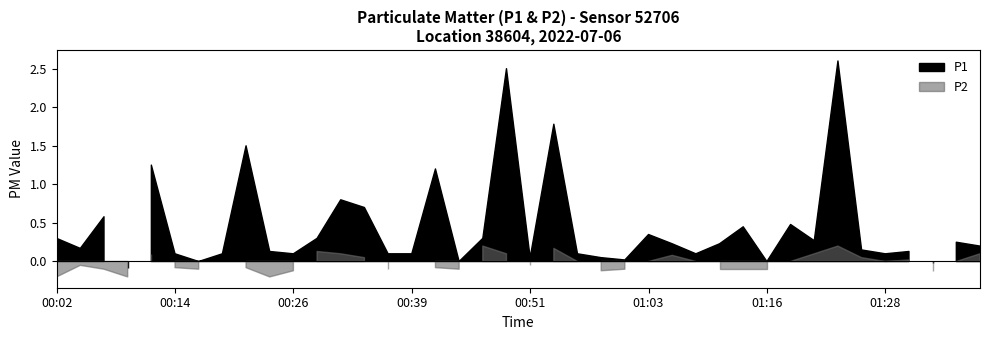

True or false: P2 and P1 intersect in this chart.

False